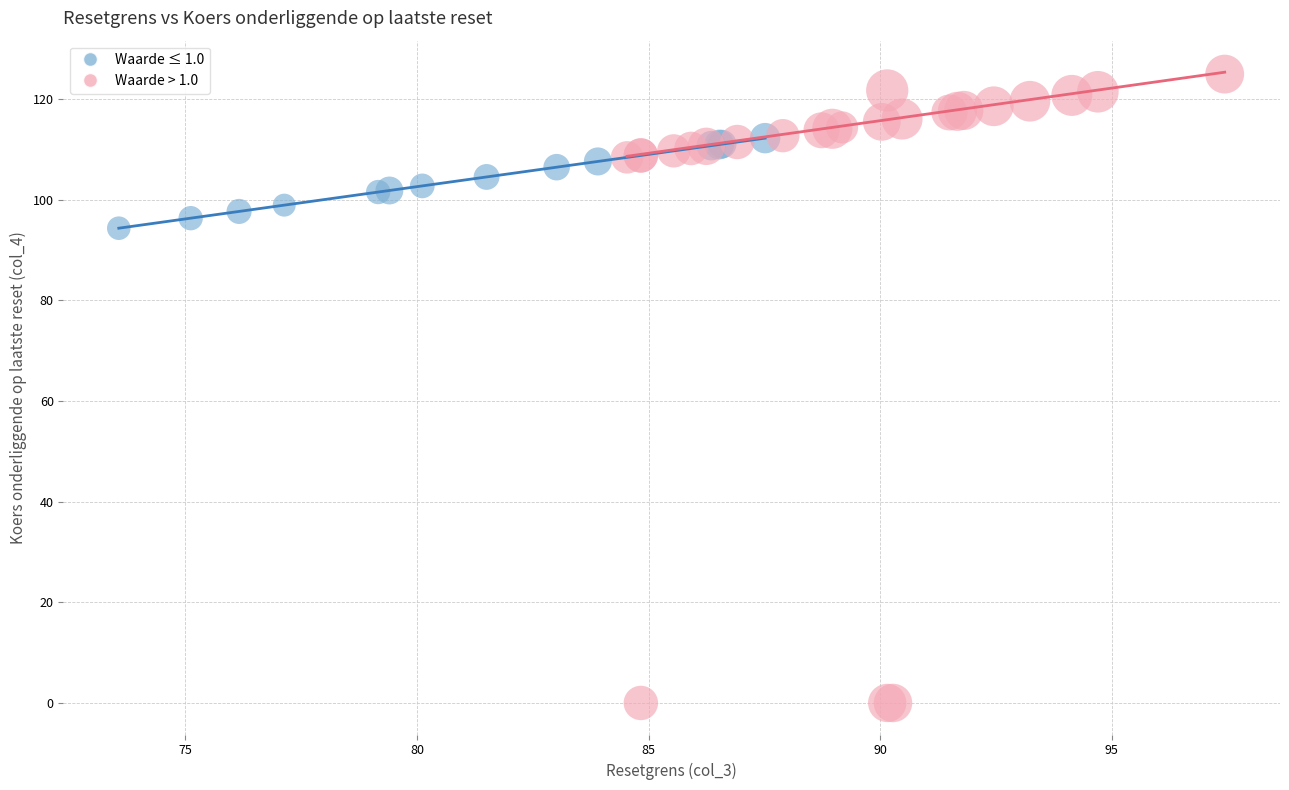

Which series has the largest Y range (max minus min)?

Waarde > 1.0